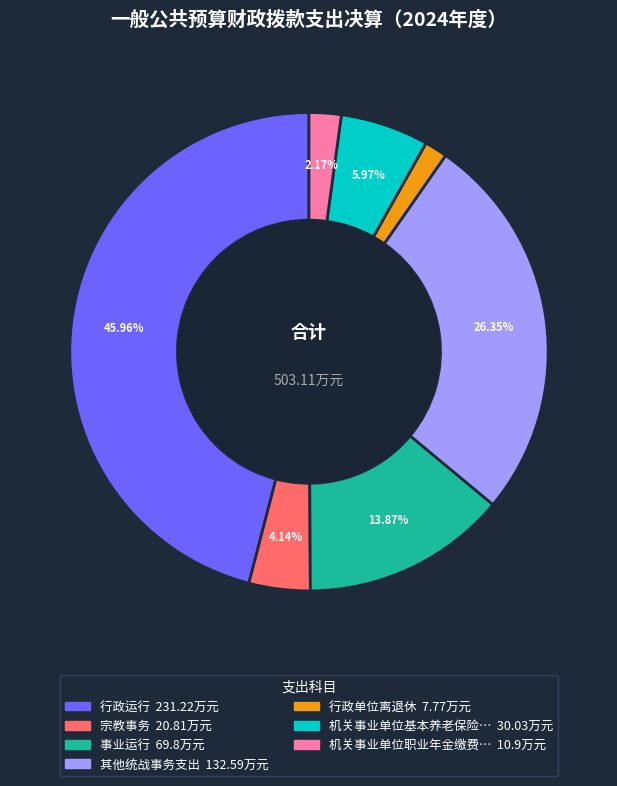

Is there any slice that represents more than half of the pie?

No